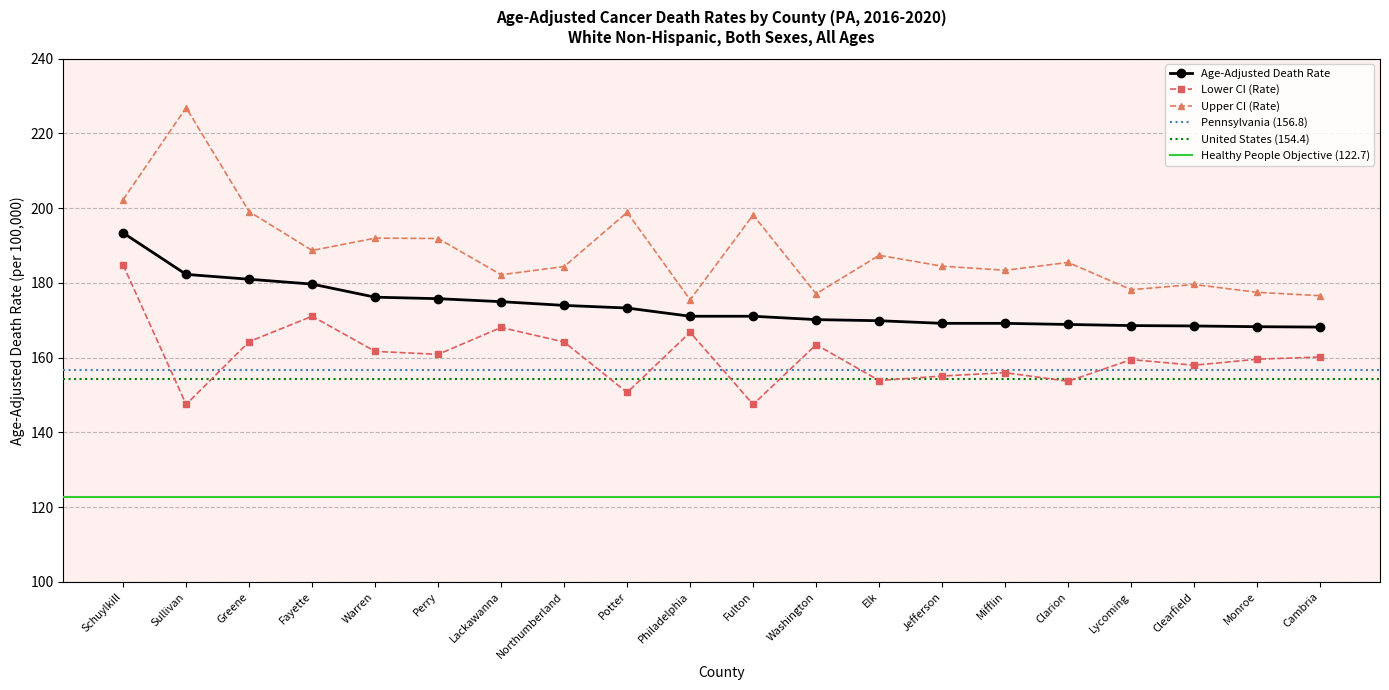

Reading left to right, extract all data points from this chart.

Age-Adjusted Death Rate: Schuylkill=193.4	Sullivan=182.3	Greene=181.0	Fayette=179.7	Warren=176.2	Perry=175.8	Lackawanna=175.0	Northumberland=174.0	Potter=173.3	Philadelphia=171.1	Fulton=171.1	Washington=170.2	Elk=169.9	Jefferson=169.2	Mifflin=169.2	Clarion=168.9	Lycoming=168.6	Clearfield=168.5	Monroe=168.3	Cambria=168.2
Lower CI (Rate): Schuylkill=184.8	Sullivan=147.5	Greene=164.3	Fayette=171.1	Warren=161.7	Perry=160.9	Lackawanna=168.1	Northumberland=164.2	Potter=150.7	Philadelphia=166.8	Fulton=147.5	Washington=163.5	Elk=153.9	Jefferson=155.1	Mifflin=156.0	Clarion=153.7	Lycoming=159.5	Clearfield=158.0	Monroe=159.6	Cambria=160.2
Upper CI (Rate): Schuylkill=202.3	Sullivan=226.9	Greene=199.1	Fayette=188.7	Warren=192.0	Perry=191.9	Lackawanna=182.2	Northumberland=184.4	Potter=198.9	Philadelphia=175.5	Fulton=198.2	Washington=177.1	Elk=187.4	Jefferson=184.5	Mifflin=183.4	Clarion=185.5	Lycoming=178.2	Clearfield=179.6	Monroe=177.5	Cambria=176.6